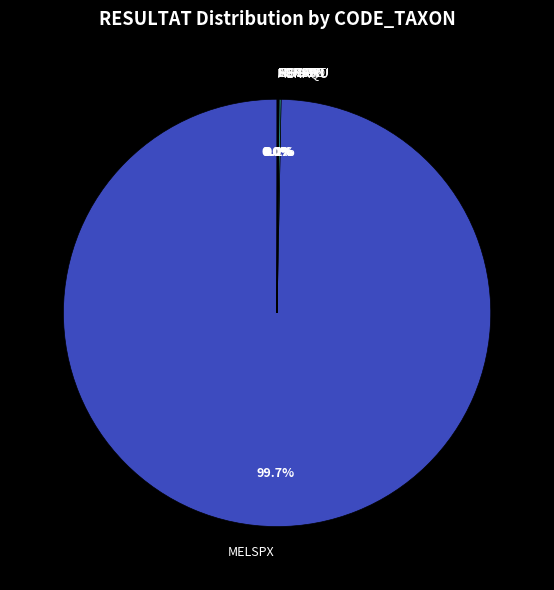

Which category has the biggest portion of the pie?

MELSPX